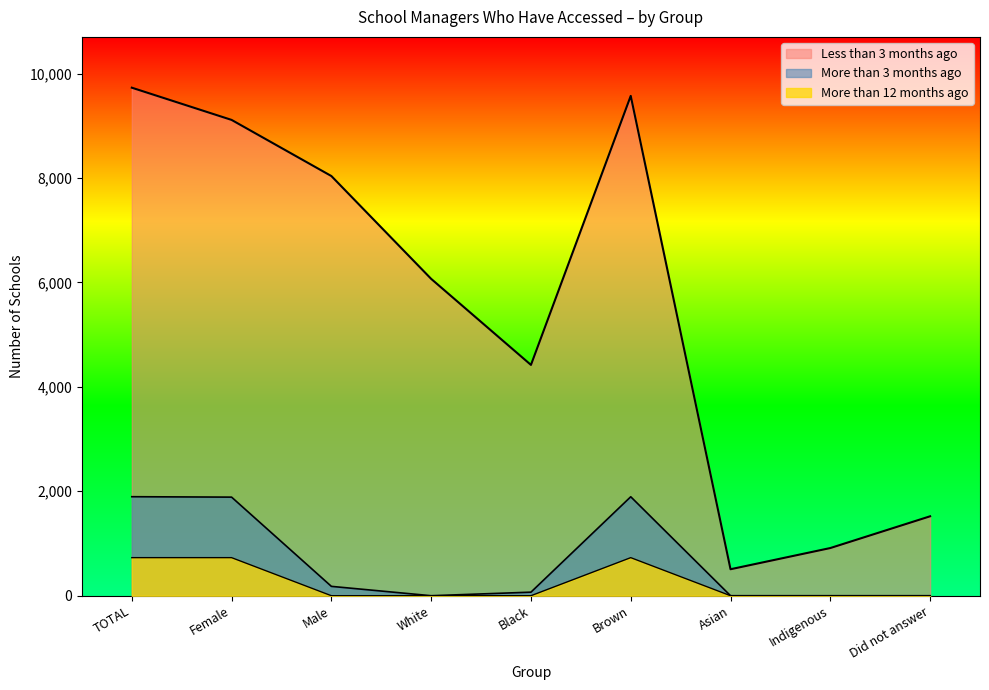

Which label corresponds to the largest value in the chart?

TOTAL